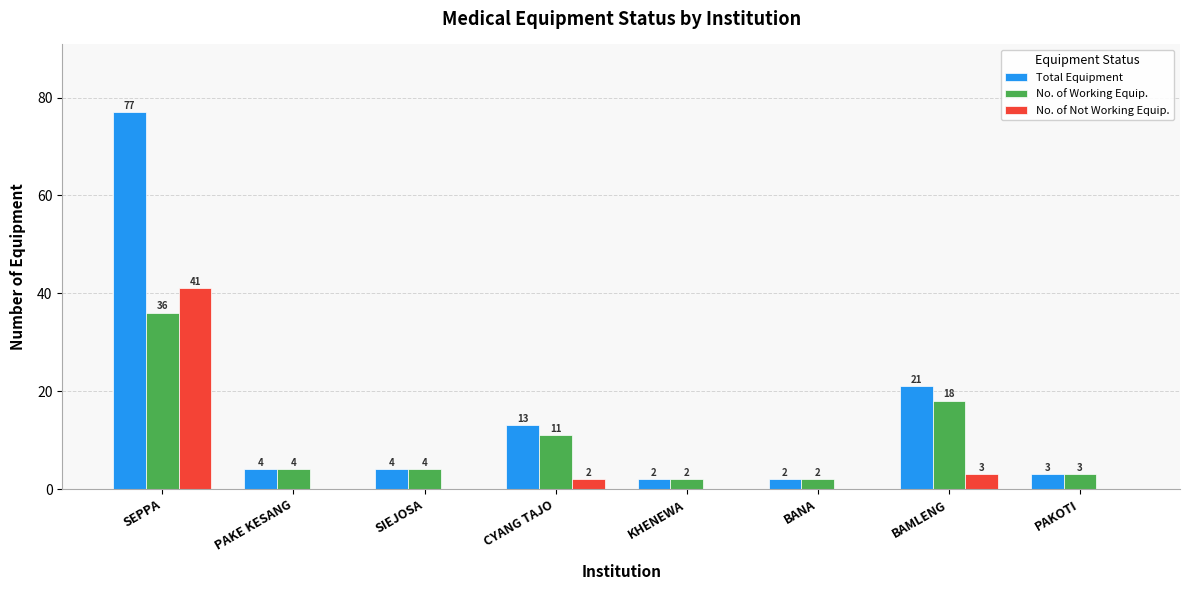

What are all the series names shown in the legend?

Total Equipment, No. of Working Equip., No. of Not Working Equip.